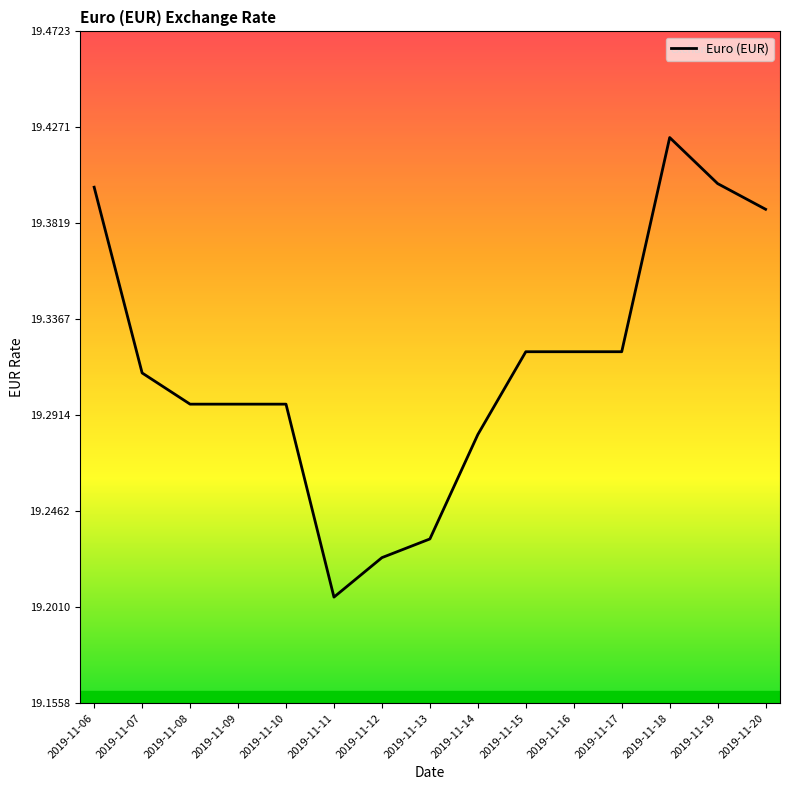

At which label is the value closest to 19?

2019-11-11